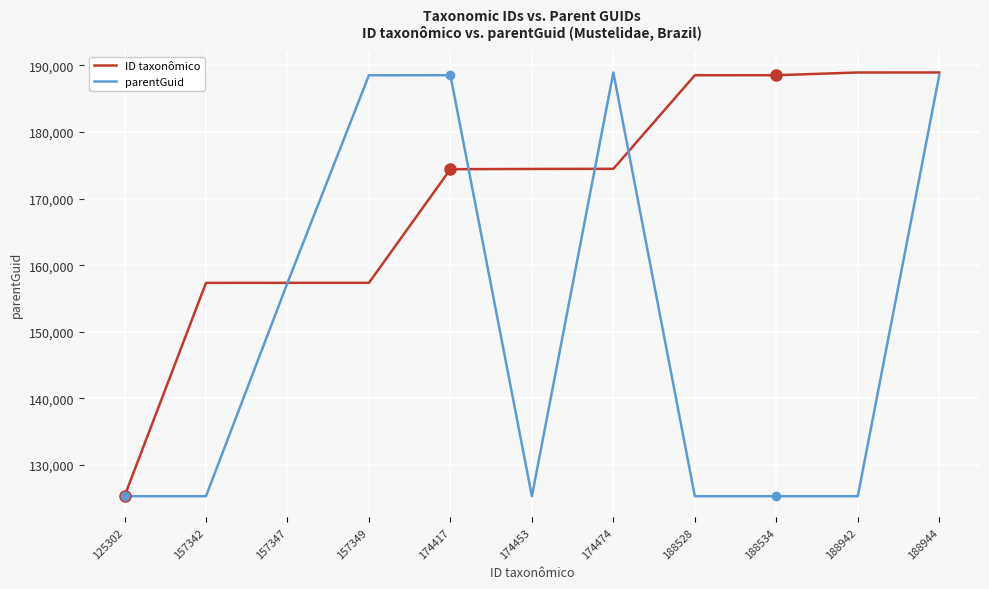

Which category has the lowest value in the ID taxonômico series?

125302